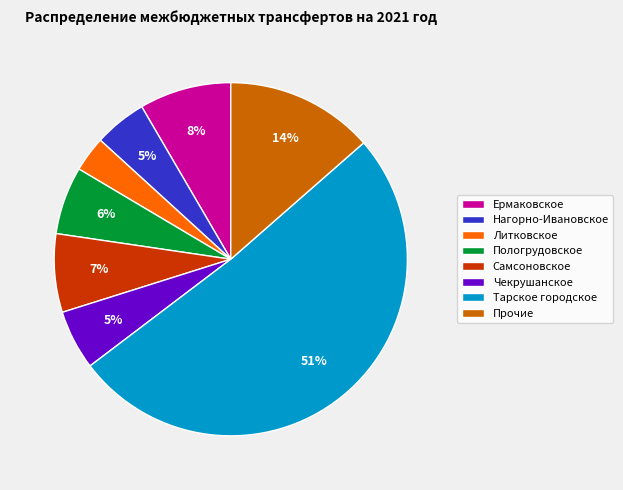

To the nearest percent, what percentage of the pie is Литковское?

3%